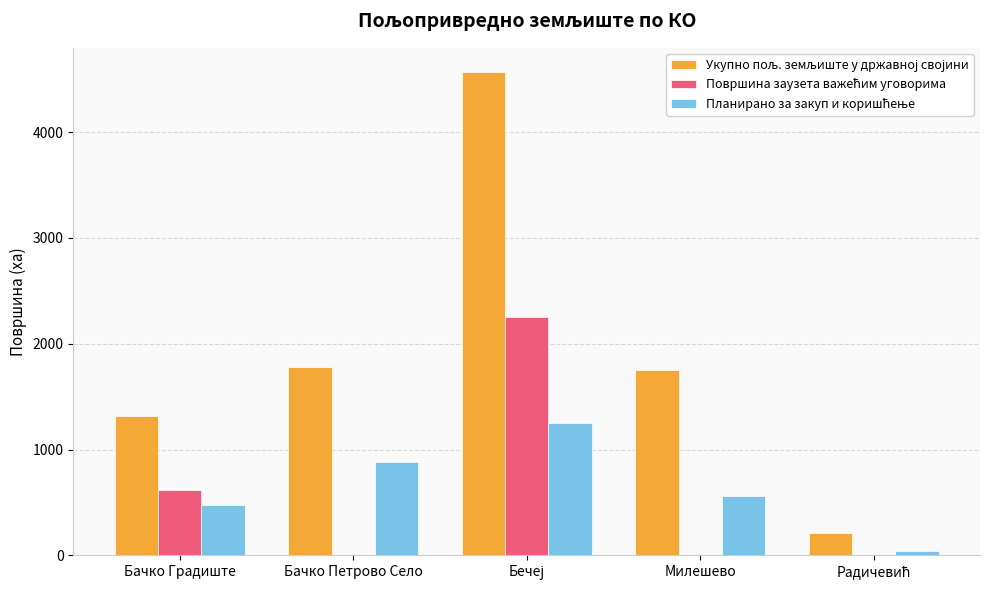

What is the maximum value shown in the chart?

4567.8